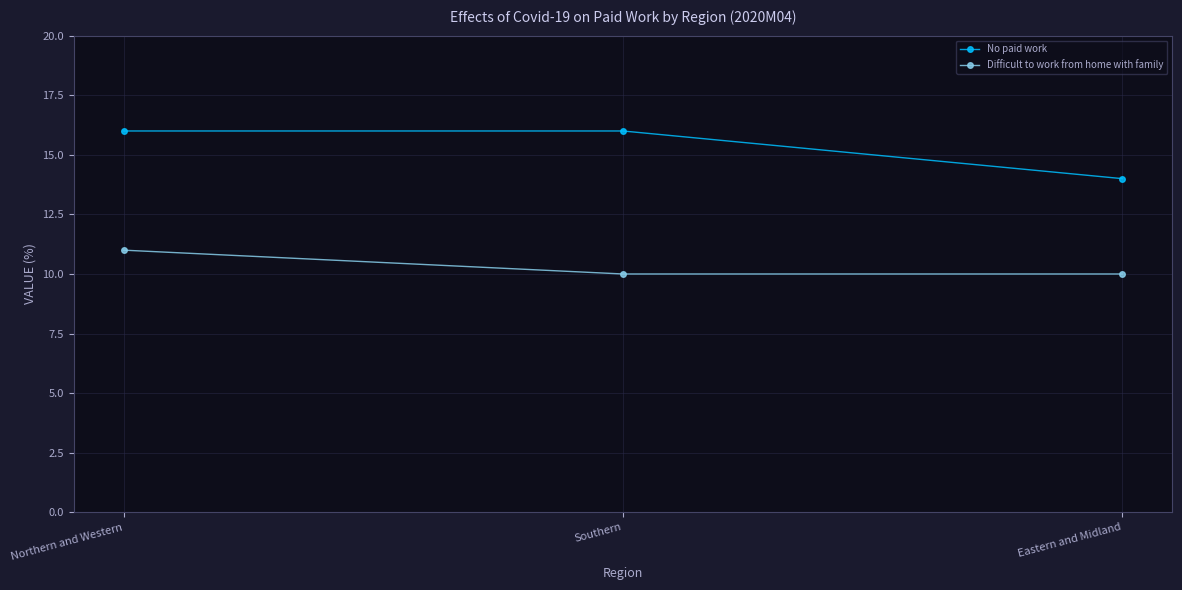

Count the number of data series in this chart.

2